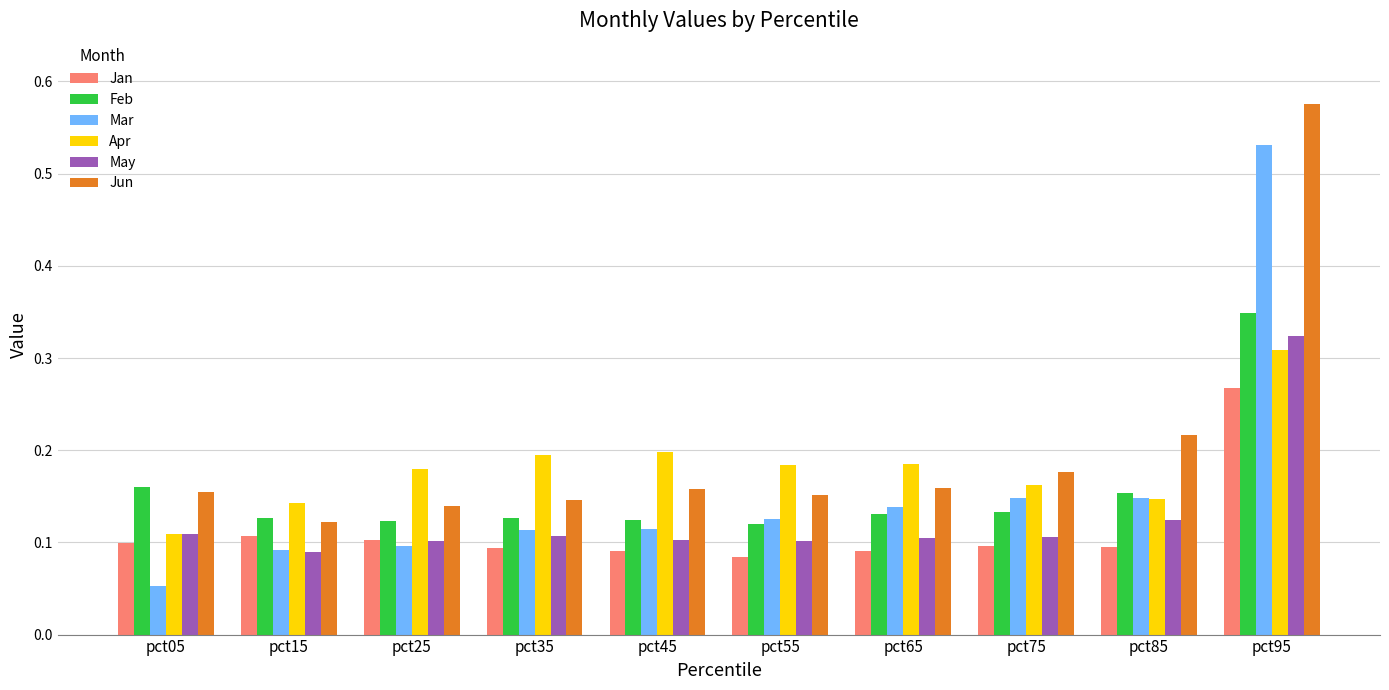

What is the sum of all May values?

1.3